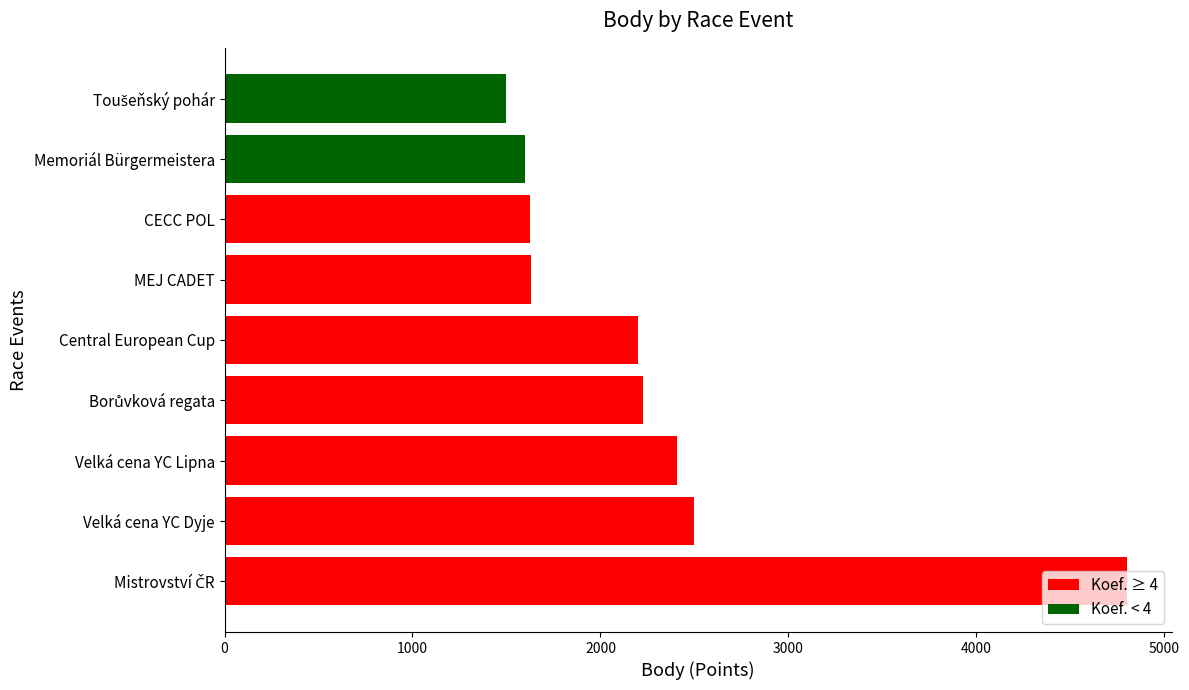

How many data points does each series have?

9